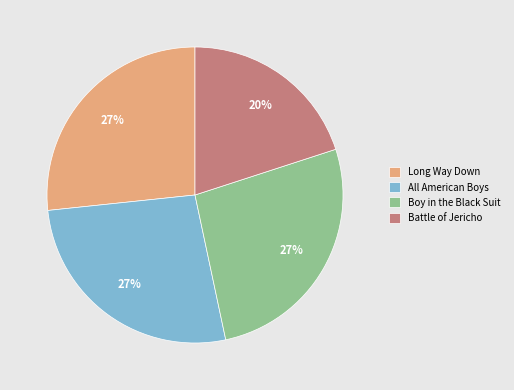

To the nearest percent, what portion does All American Boys represent?

27%